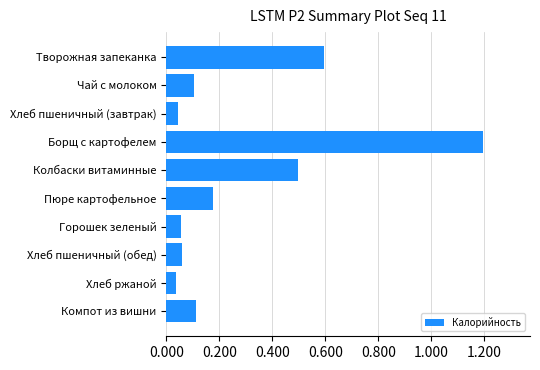

Are the bars horizontal?

Yes